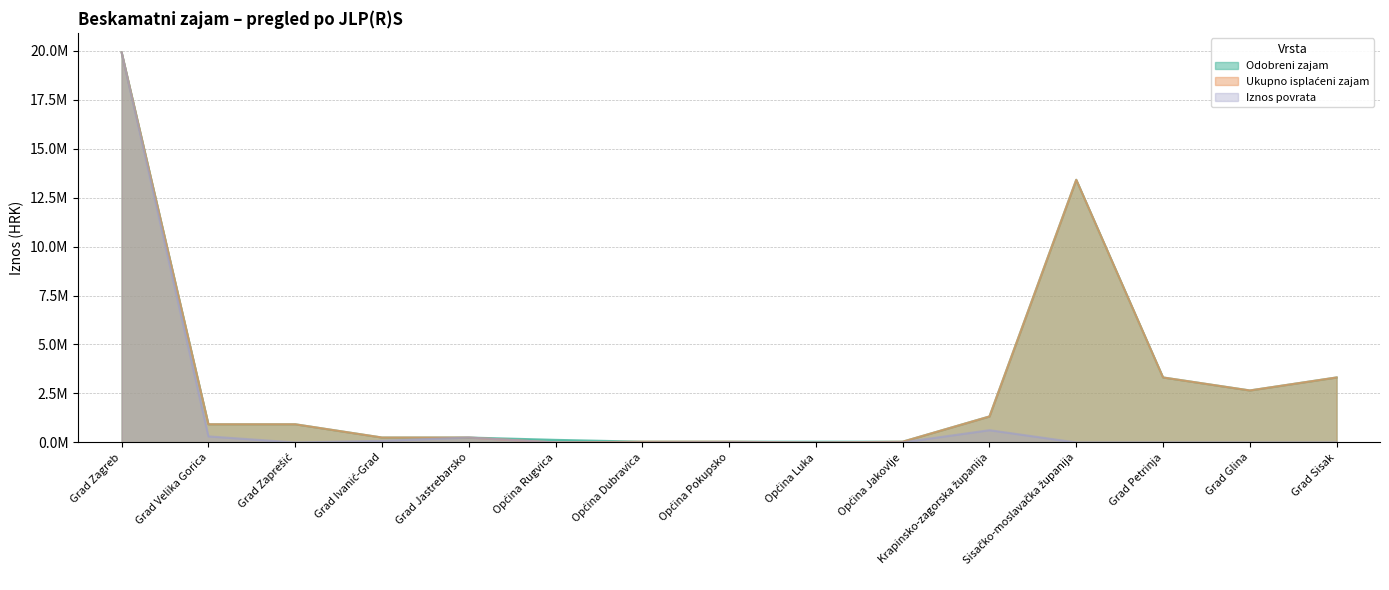

How many lines are shown in the chart?

3